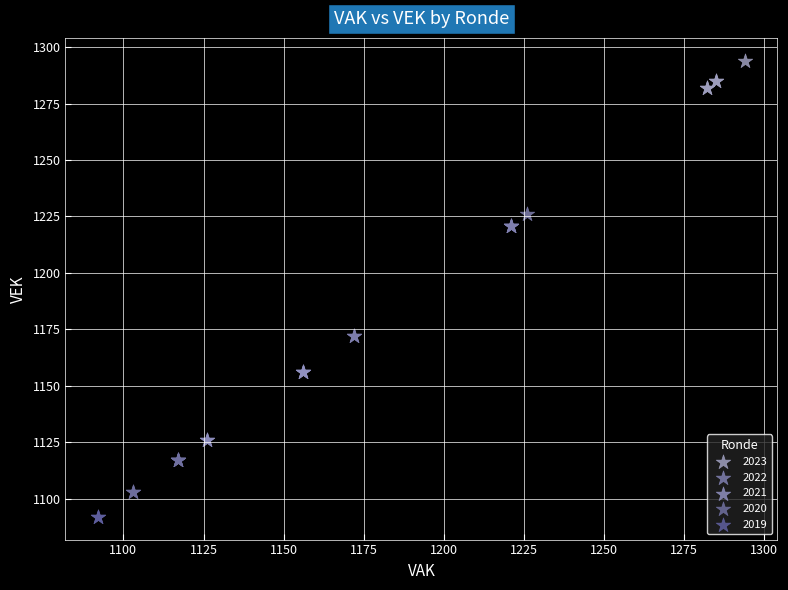

What are all the series names shown in the legend?

2023, 2022, 2021, 2020, 2019